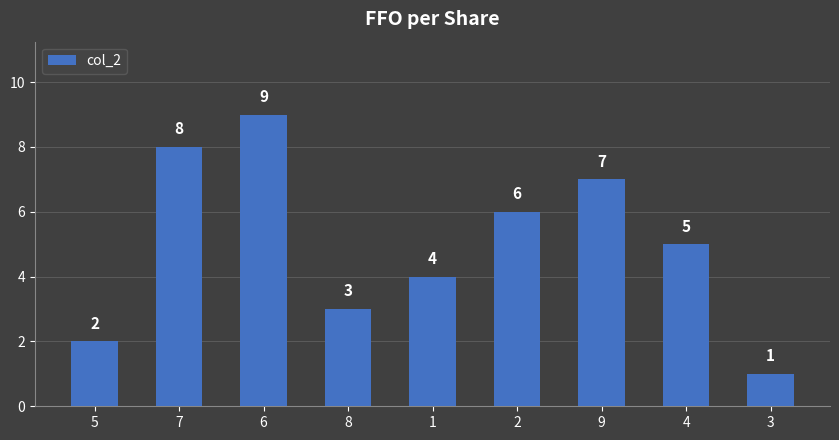

Count the values in the range 3 to 7.

5